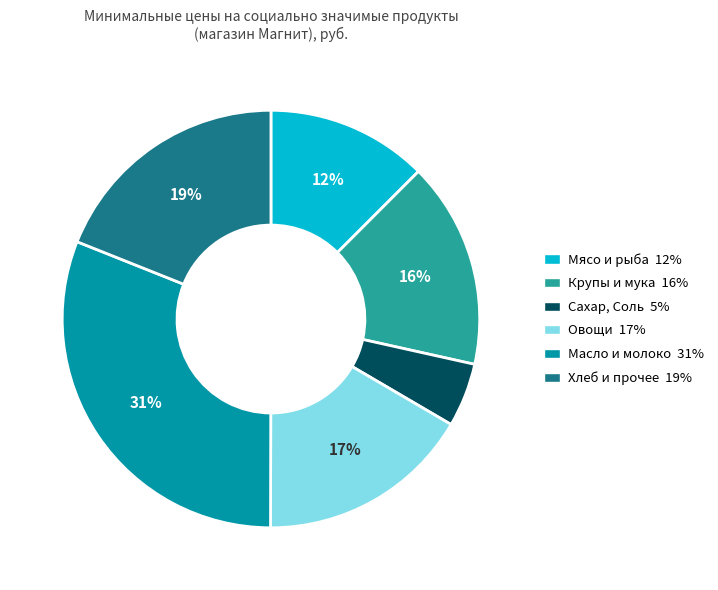

How many slices are in this pie chart?

6